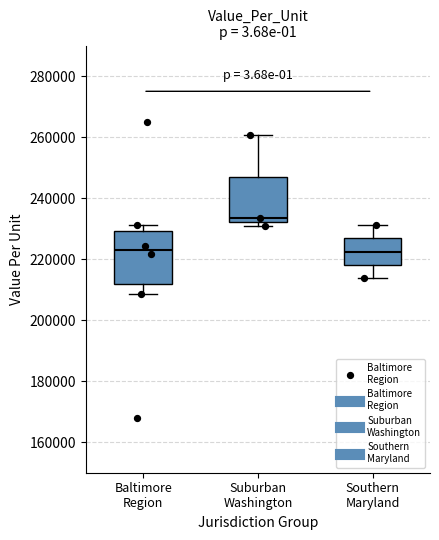

Reading left to right, transcribe this box plot: for each box, give where its median line is, the range the box spans, and where its two whiskers end, as read against the y-axis. The values are not printed on the chart, so give them approximately, as read against the axis.

Baltimore Region: median 222000, box 212000 to 230000, whiskers 208000 to 232000
Suburban Washington: median 234000, box 232000 to 246000, whiskers 232000 (just below the box's lower edge) to 260000
Southern Maryland: median 222000, box 218000 to 226000, whiskers 214000 to 232000